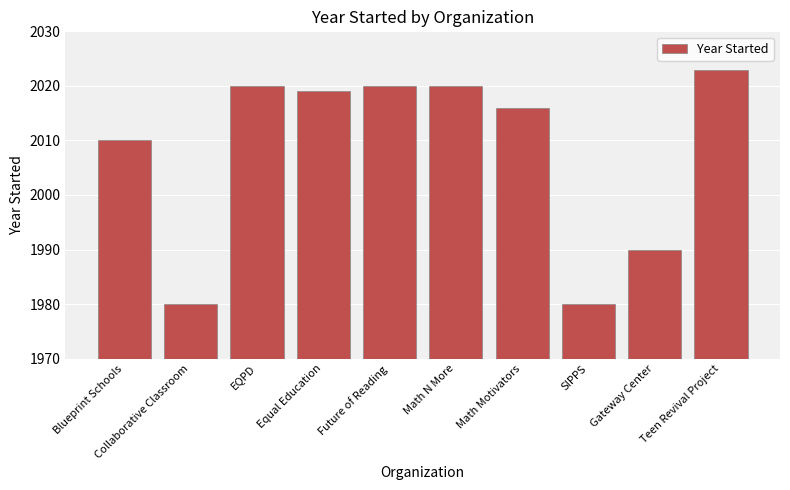

What is the change in value from Math Motivators to Gateway Center?

-26